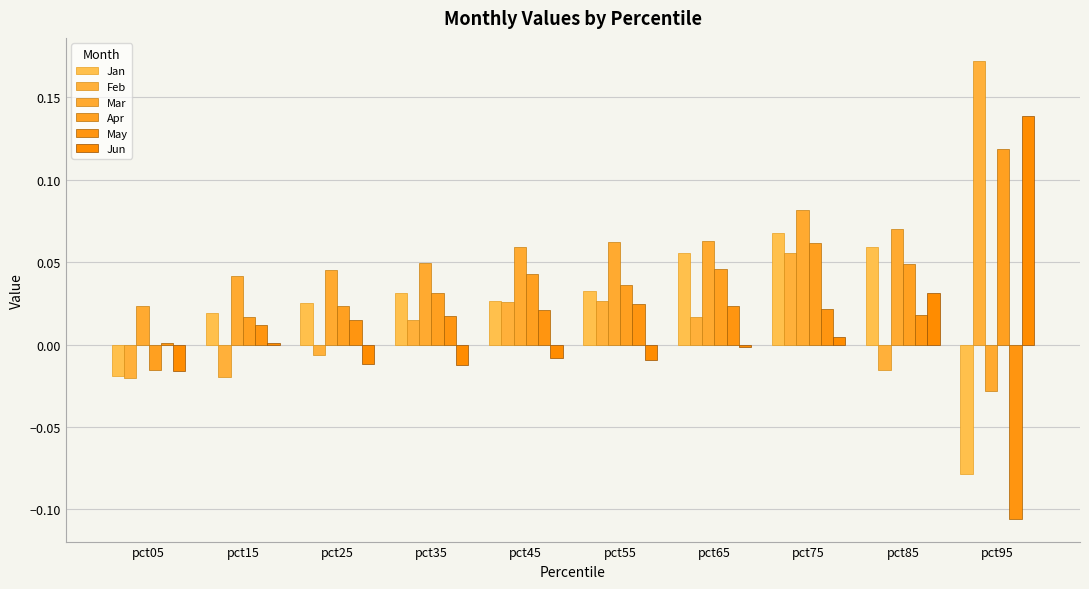

How many series are shown in this chart?

6